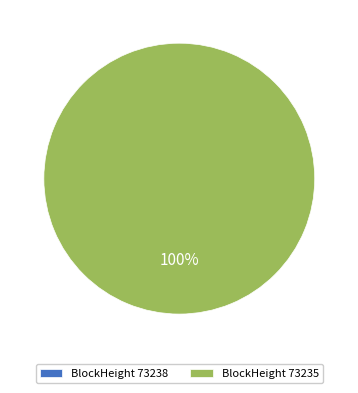

To the nearest percent, what is the average slice percentage?

50%